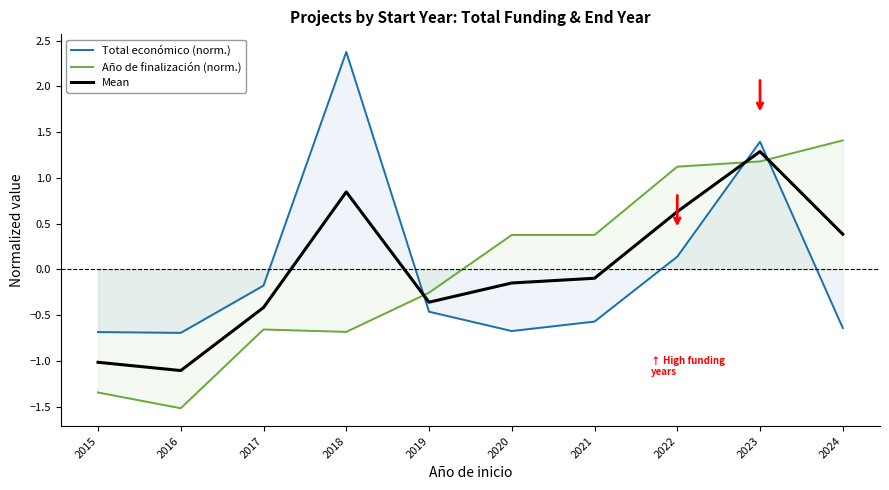

Rank the categories by Total económico (norm.) value from lowest to highest.

2016, 2015, 2020, 2024, 2021, 2019, 2017, 2022, 2023, 2018